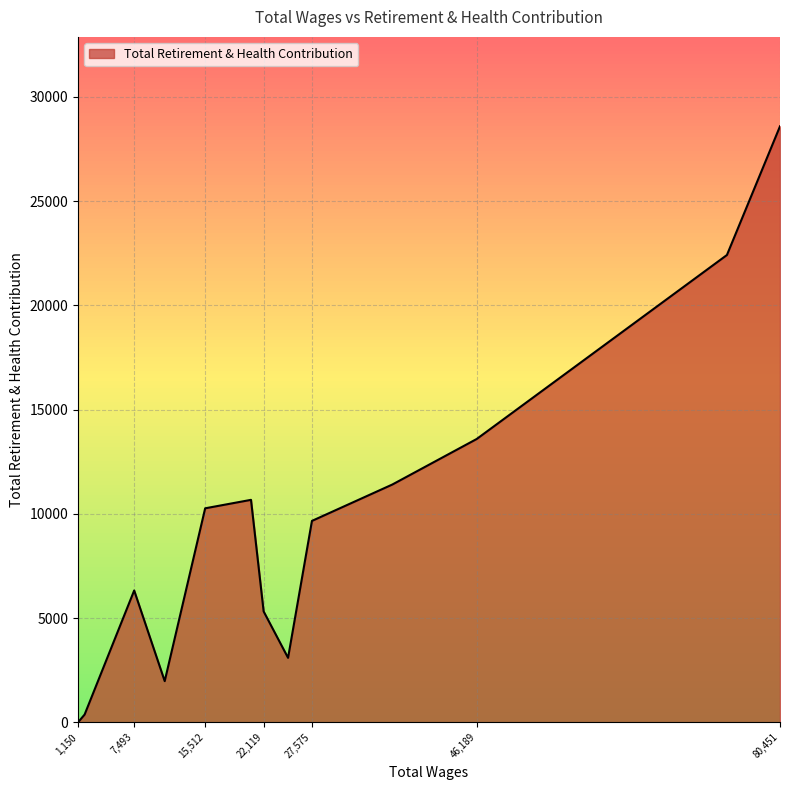

How many values are above zero?

12